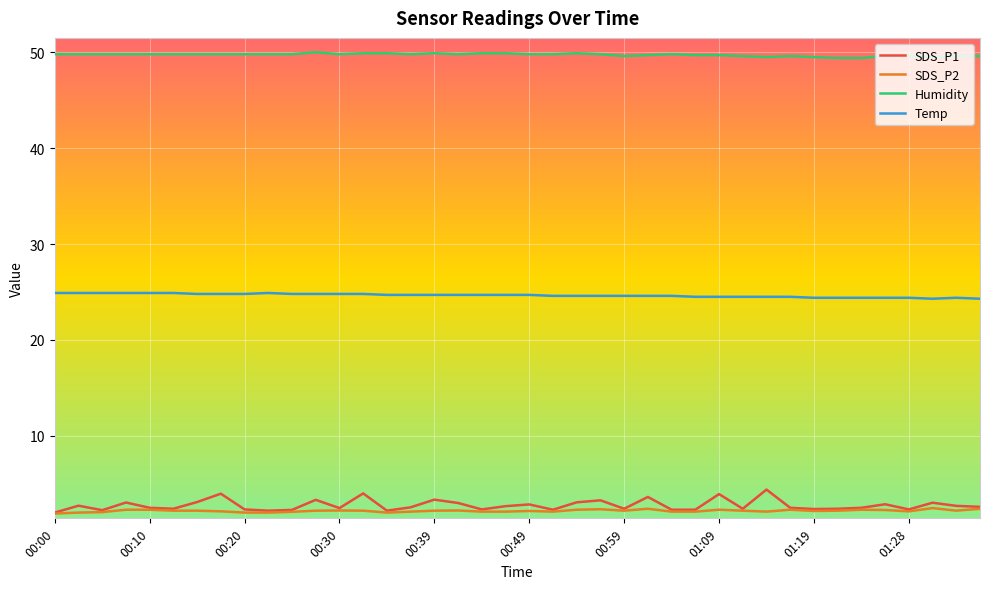

Which series has the widest spread of values?

SDS_P1